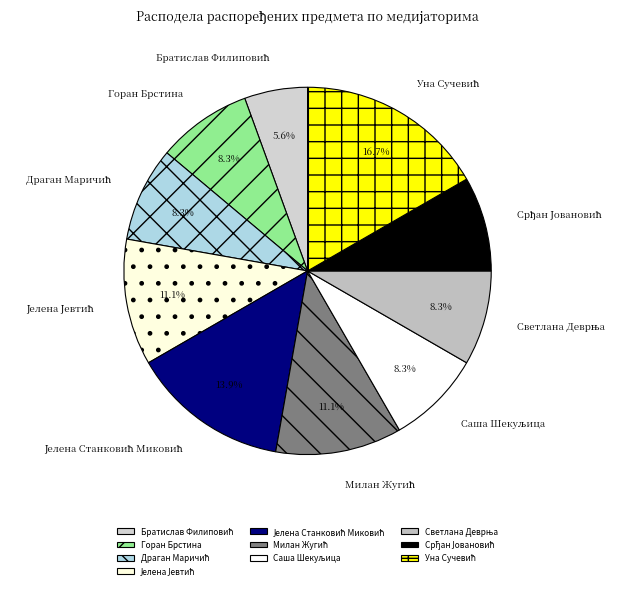

Does any single category account for the majority?

No